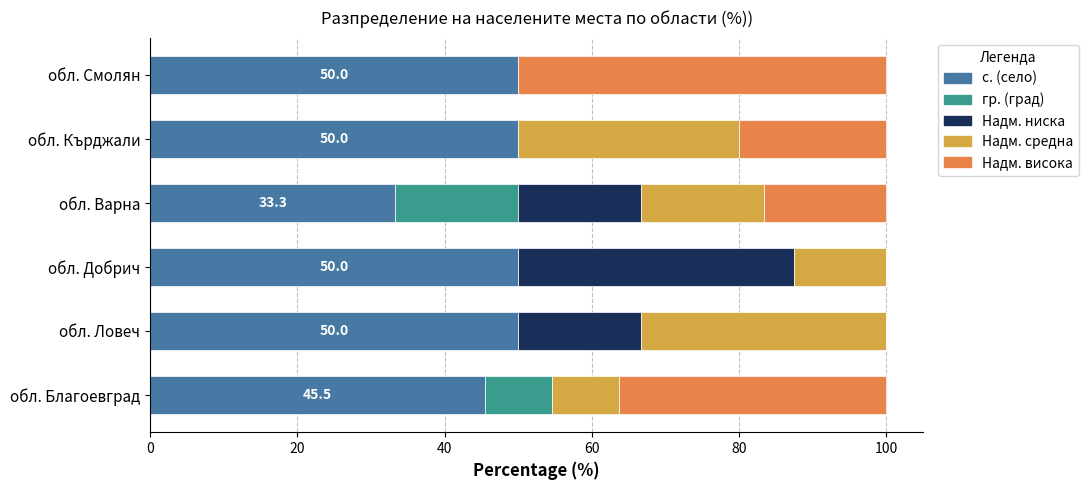

The с. (село) series shows 80.4 at обл. Благоевград. True or false?

False